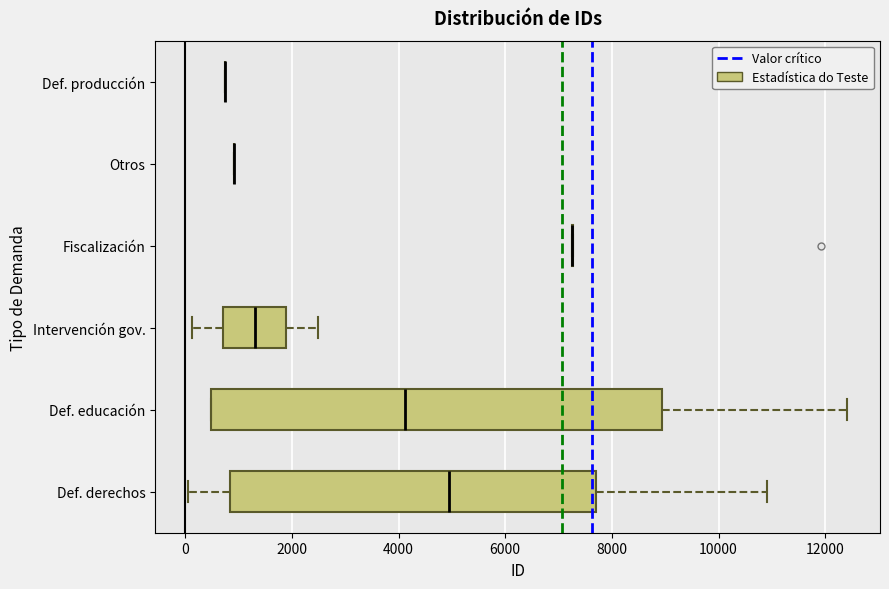

Which box is the widest, from its left edge to its right edge?

Def. educación